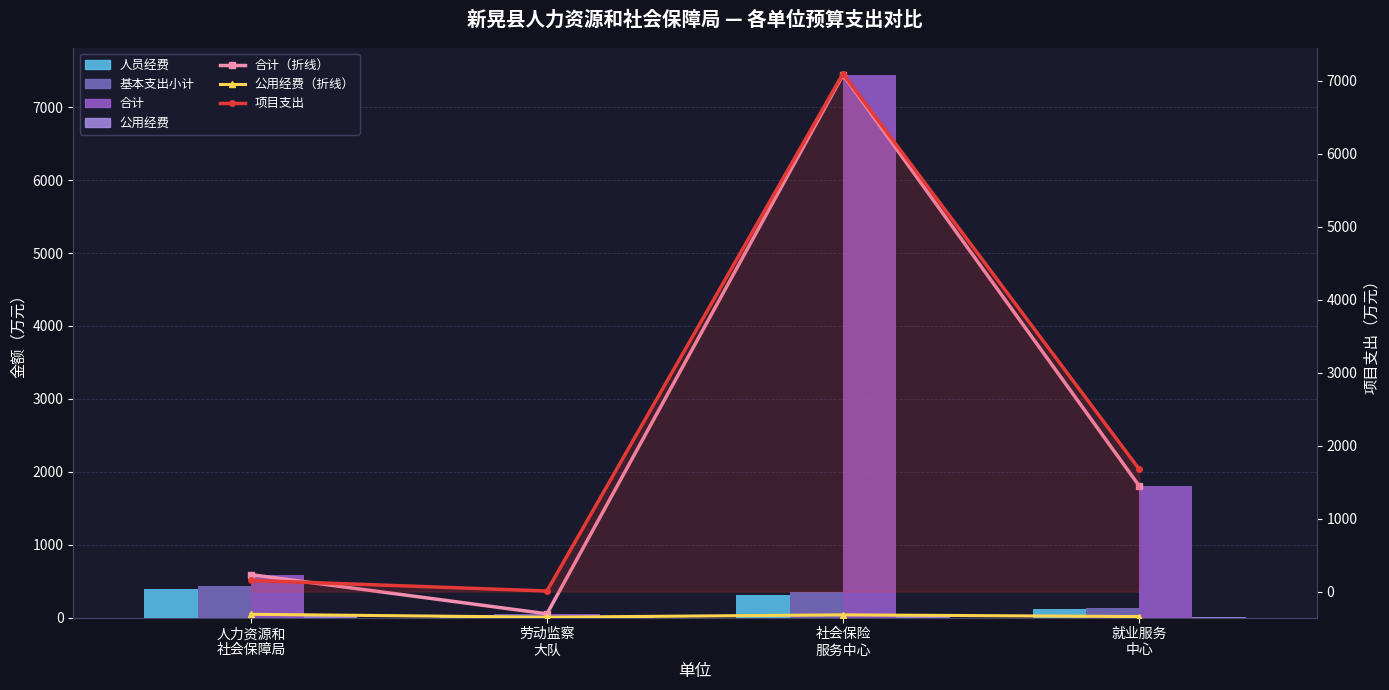

Which series has the largest range (max minus min)?

合计